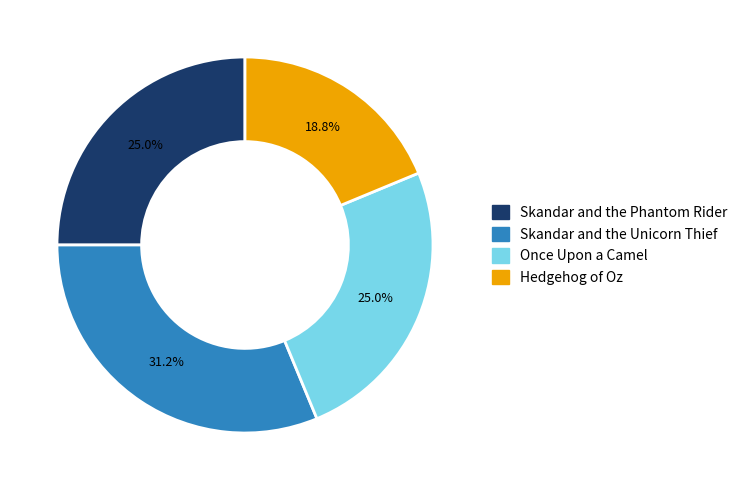

To the nearest percent, what portion does Hedgehog of Oz represent?

19%